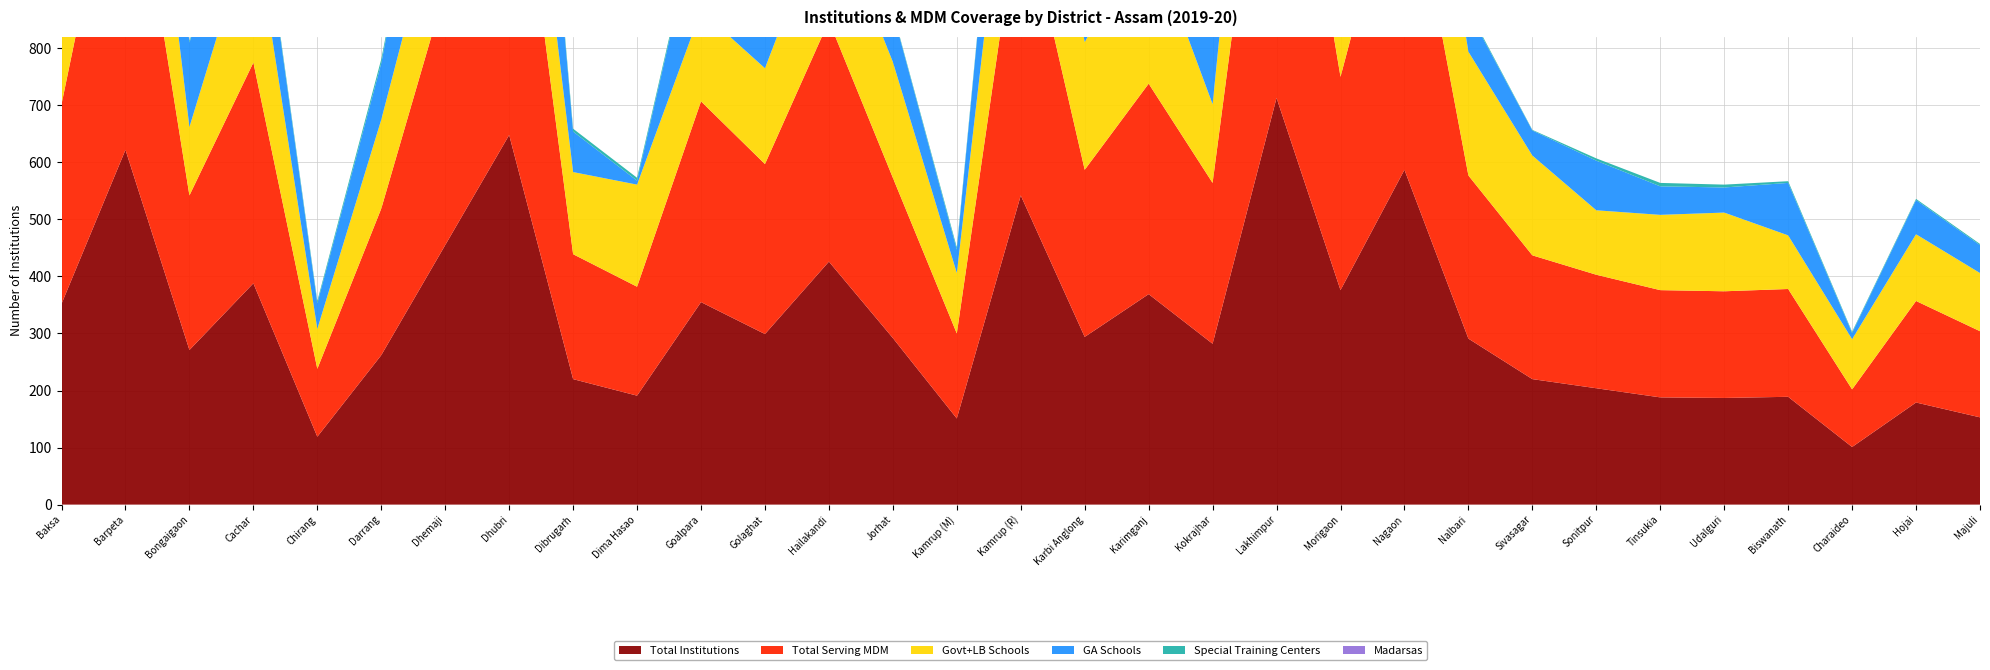

Reading left to right, list all the values displayed in this chart.

Total Institutions: Baksa=352	Barpeta=622	Bongaigaon=271	Cachar=388	Chirang=119	Darrang=262	Dhemaji=455	Dhubri=648	Dibrugarh=220	Dima Hasao=191	Goalpara=355	Golaghat=299	Hailakandi=426	Jorhat=292	Kamrup (M)=151	Kamrup (R)=542	Karbi Anglong=294	Karimganj=369	Kokrajhar=282	Lakhimpur=713	Morigaon=376	Nagaon=587	Nalbari=291	Sivasagar=220	Sonitpur=204	Tinsukia=188	Udalguri=187	Biswanath=189	Charaideo=101	Hojai=179	Majuli=153
Total Serving MDM: Baksa=350	Barpeta=622	Bongaigaon=271	Cachar=387	Chirang=119	Darrang=257	Dhemaji=449	Dhubri=648	Dibrugarh=219	Dima Hasao=191	Goalpara=352	Golaghat=298	Hailakandi=422	Jorhat=281	Kamrup (M)=149	Kamrup (R)=532	Karbi Anglong=293	Karimganj=369	Kokrajhar=282	Lakhimpur=708	Morigaon=374	Nagaon=586	Nalbari=286	Sivasagar=217	Sonitpur=199	Tinsukia=188	Udalguri=187	Biswanath=189	Charaideo=101	Hojai=178	Majuli=151
Govt+LB Schools: Baksa=262	Barpeta=352	Bongaigaon=120	Cachar=255	Chirang=70	Darrang=156	Dhemaji=201	Dhubri=218	Dibrugarh=144	Dima Hasao=179	Goalpara=159	Golaghat=168	Hailakandi=210	Jorhat=203	Kamrup (M)=106	Kamrup (R)=302	Karbi Anglong=224	Karimganj=267	Kokrajhar=138	Lakhimpur=396	Morigaon=222	Nagaon=316	Nalbari=217	Sivasagar=175	Sonitpur=113	Tinsukia=132	Udalguri=138	Biswanath=94	Charaideo=88	Hojai=117	Majuli=102
GA Schools: Baksa=86	Barpeta=260	Bongaigaon=148	Cachar=128	Chirang=45	Darrang=99	Dhemaji=250	Dhubri=416	Dibrugarh=71	Dima Hasao=7	Goalpara=190	Golaghat=129	Hailakandi=213	Jorhat=87	Kamrup (M)=41	Kamrup (R)=237	Karbi Anglong=60	Karimganj=96	Kokrajhar=136	Lakhimpur=311	Morigaon=149	Nagaon=262	Nalbari=71	Sivasagar=44	Sonitpur=87	Tinsukia=50	Udalguri=44	Biswanath=92	Charaideo=11	Hojai=60	Majuli=49
Special Training Centers: Baksa=4	Barpeta=10	Bongaigaon=3	Cachar=5	Chirang=4	Darrang=7	Dhemaji=4	Dhubri=14	Dibrugarh=5	Dima Hasao=5	Goalpara=6	Golaghat=2	Hailakandi=3	Jorhat=2	Kamrup (M)=4	Kamrup (R)=3	Karbi Anglong=10	Karimganj=6	Kokrajhar=8	Lakhimpur=6	Morigaon=5	Nagaon=9	Nalbari=3	Sivasagar=1	Sonitpur=4	Tinsukia=6	Udalguri=5	Biswanath=3	Charaideo=2	Hojai=2	Majuli=2
Madarsas: Baksa=0	Barpeta=0	Bongaigaon=0	Cachar=0	Chirang=0	Darrang=0	Dhemaji=0	Dhubri=0	Dibrugarh=0	Dima Hasao=0	Goalpara=0	Golaghat=0	Hailakandi=0	Jorhat=0	Kamrup (M)=0	Kamrup (R)=0	Karbi Anglong=0	Karimganj=0	Kokrajhar=0	Lakhimpur=0	Morigaon=0	Nagaon=0	Nalbari=0	Sivasagar=0	Sonitpur=0	Tinsukia=0	Udalguri=0	Biswanath=0	Charaideo=0	Hojai=0	Majuli=0